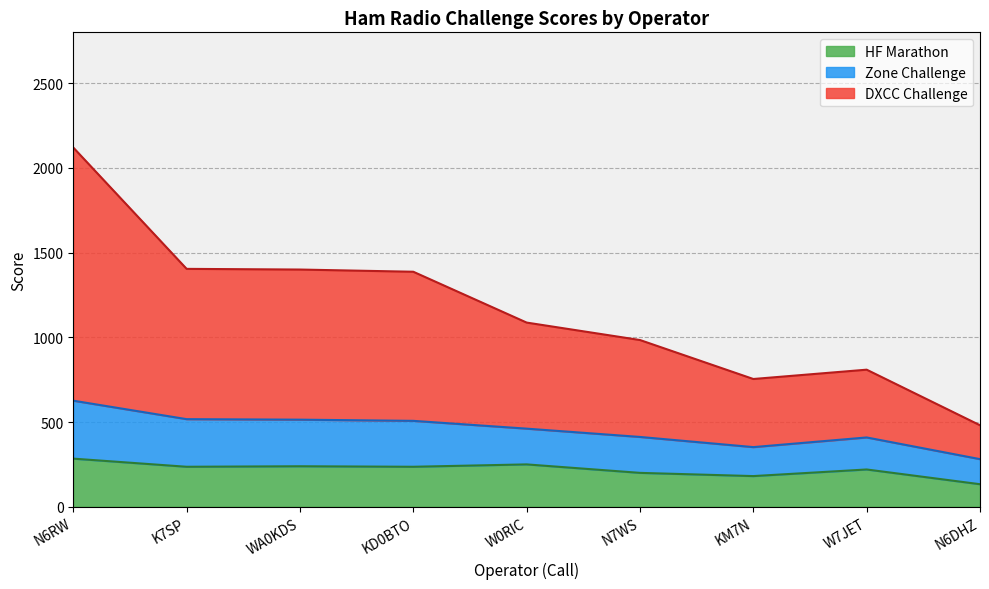

Which category has the highest value across all series?

N6RW